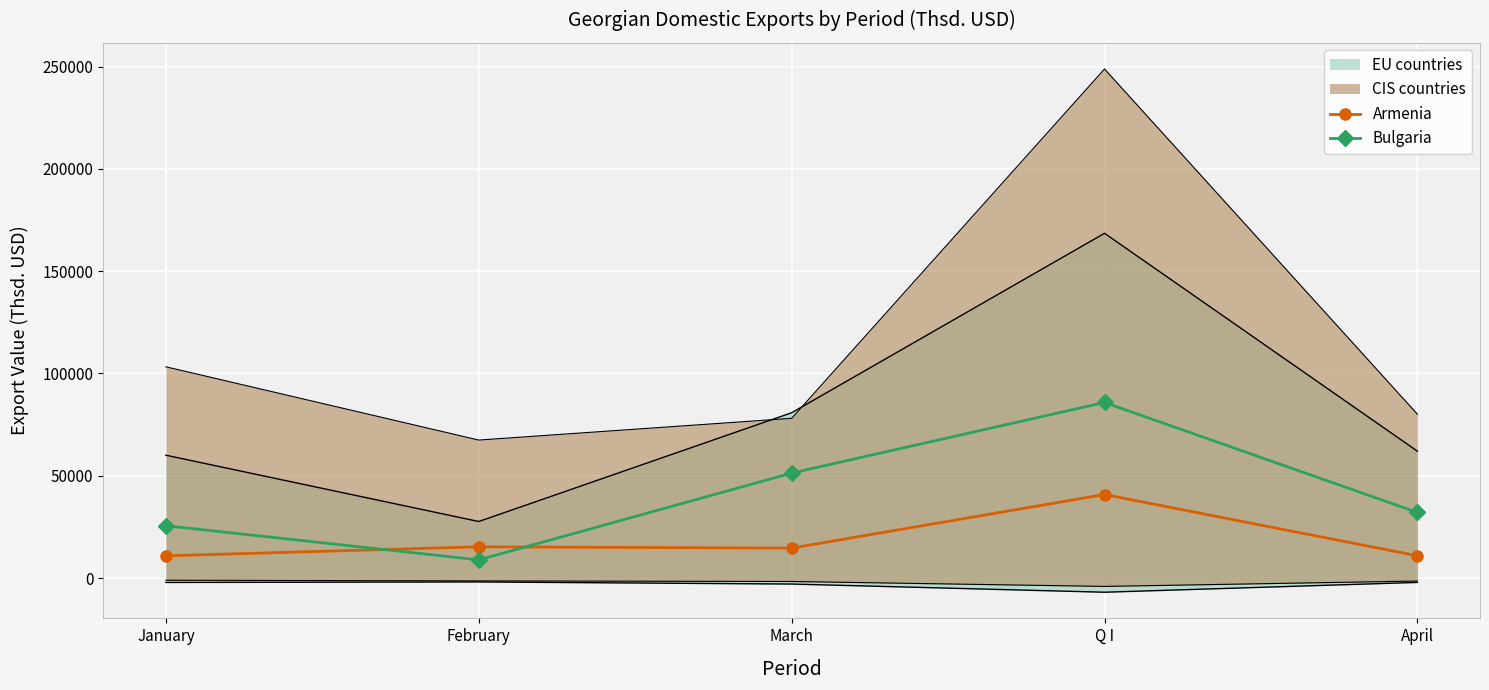

After their last crossing, which series has the higher values: Bulgaria or Armenia?

Bulgaria